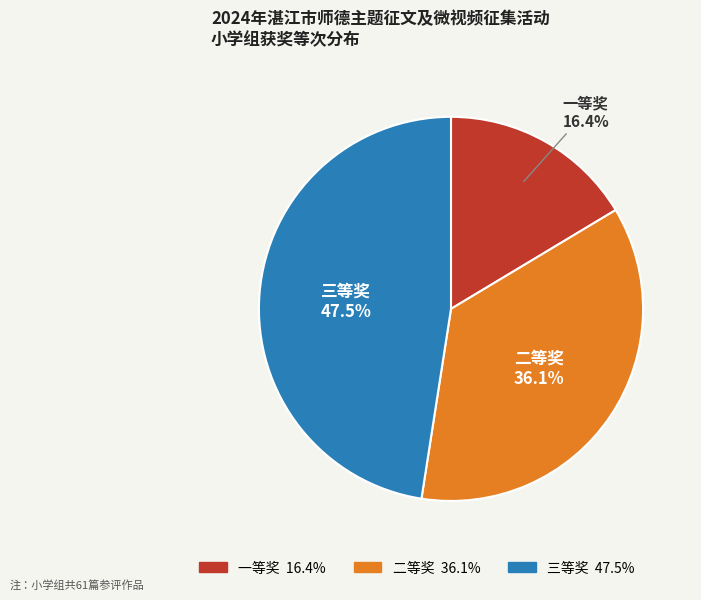

To the nearest percent, what is the combined percentage of 一等奖 and 二等奖?

52%